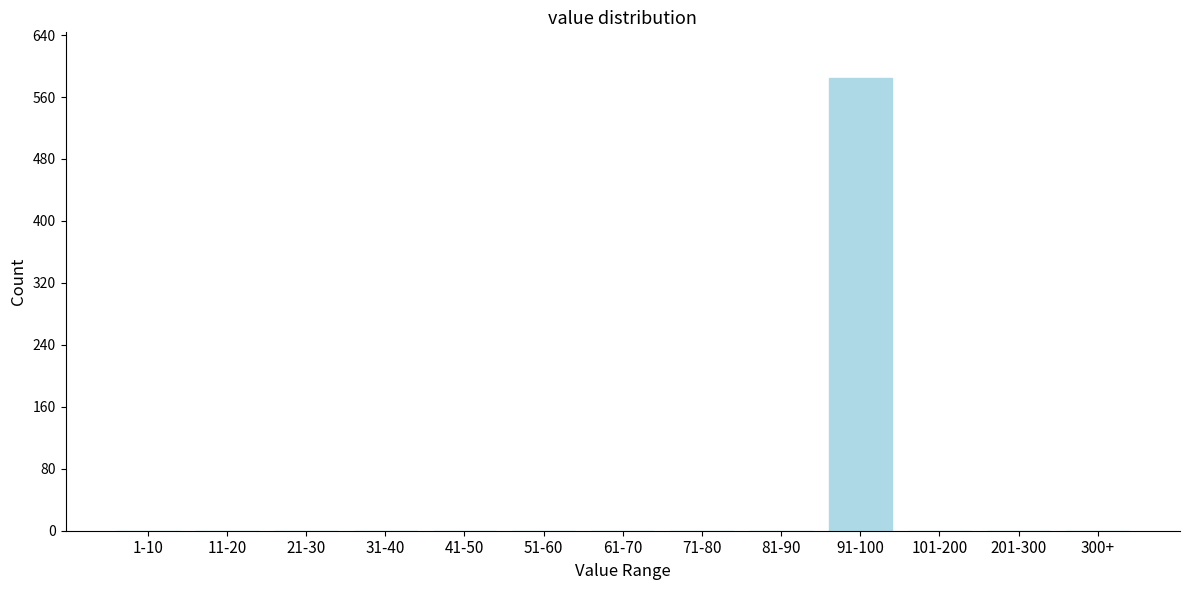

Reading right to left, extract all data points from this chart.

300+=0	201-300=0	101-200=0	91-100=585	81-90=0	71-80=0	61-70=0	51-60=0	41-50=0	31-40=0	21-30=0	11-20=0	1-10=0